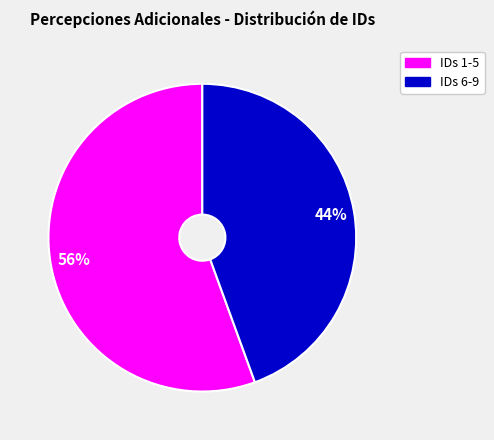

To the nearest percent, what is the average slice percentage?

50%